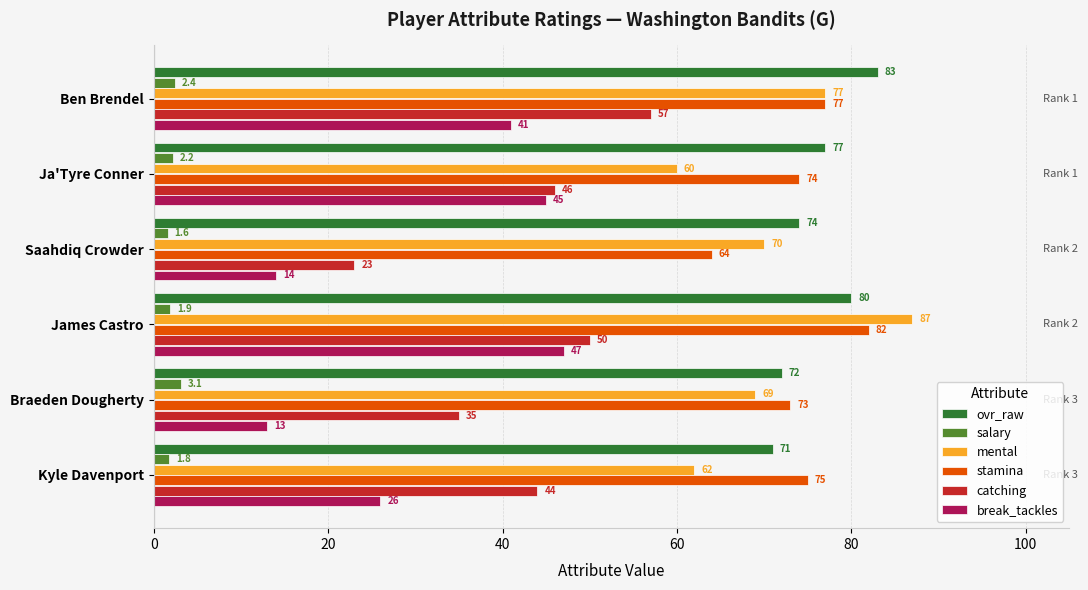

At which category is the sum across all series the highest?

James Castro